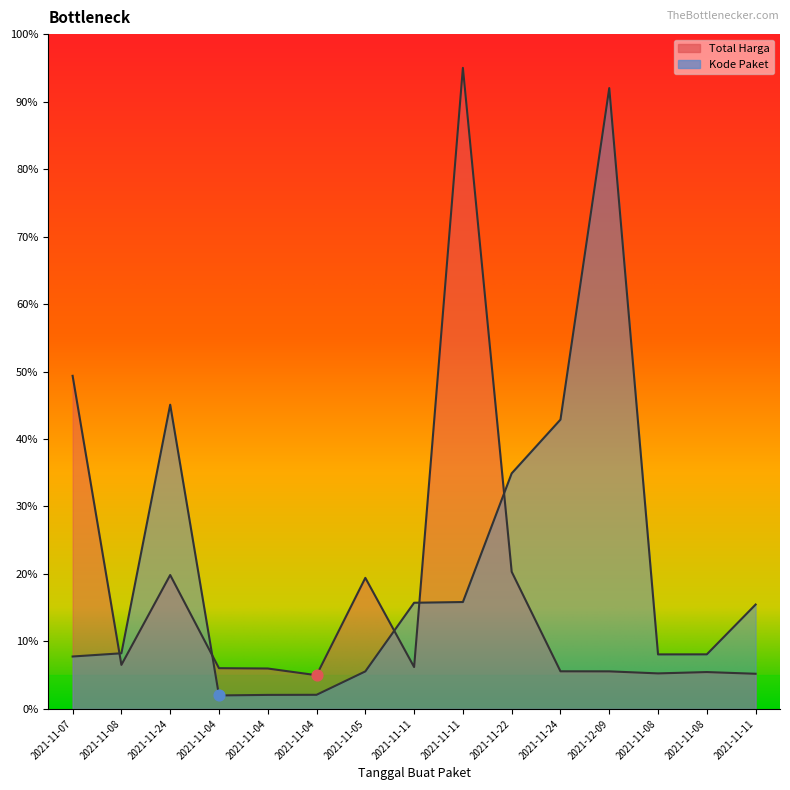

At which category is the sum across all series the highest?

2021-11-11